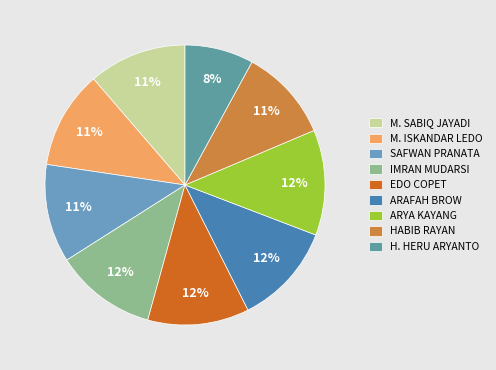

Combined, do IMRAN MUDARSI and EDO COPET account for over 50%?

No